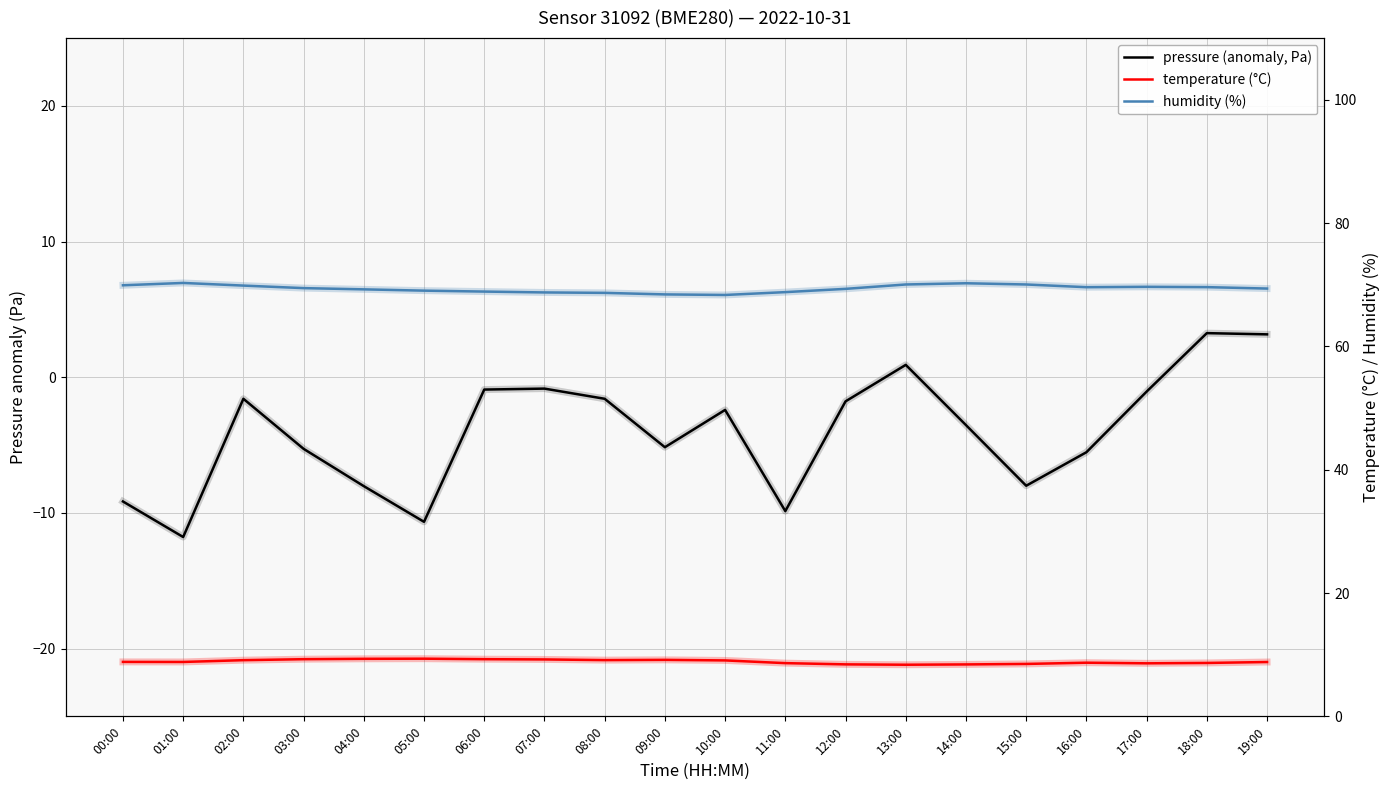

True or false: pressure (offset from 101113 Pa) has a value of -1.6 at 08:00.

True